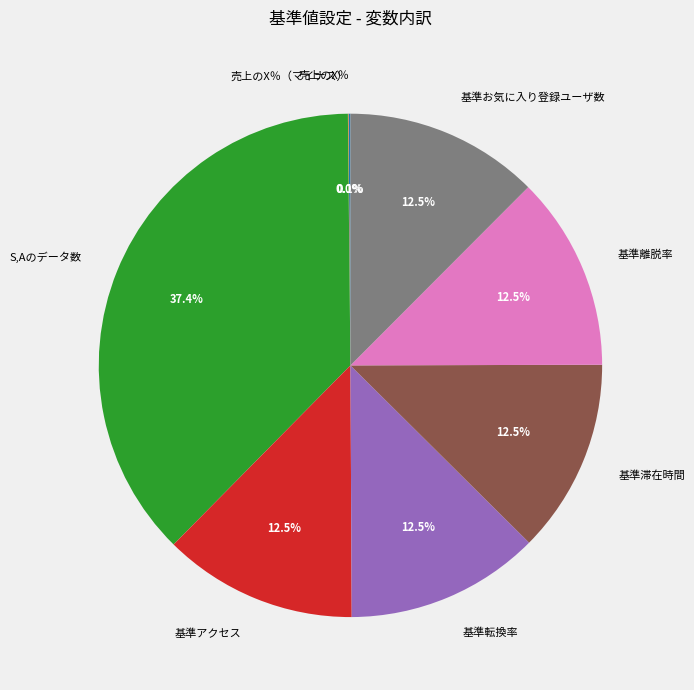

What is the ratio of the value at 基準アクセス to the value at S,Aのデータ数?

0.3